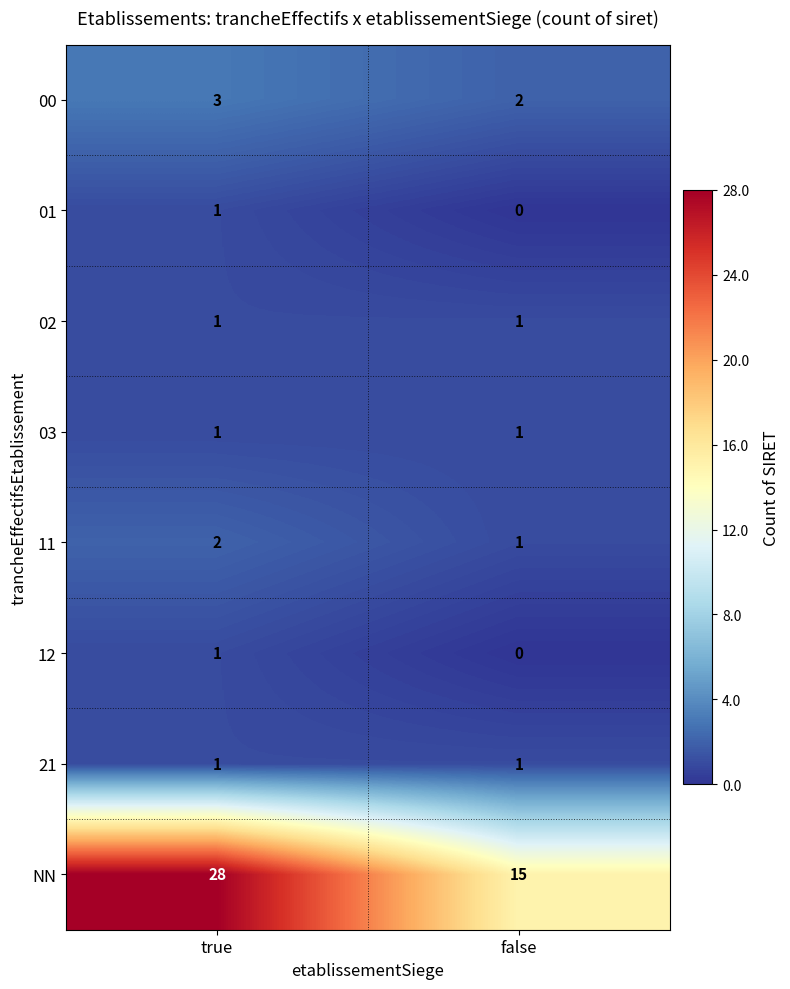

What is the total value across all series at false?

21